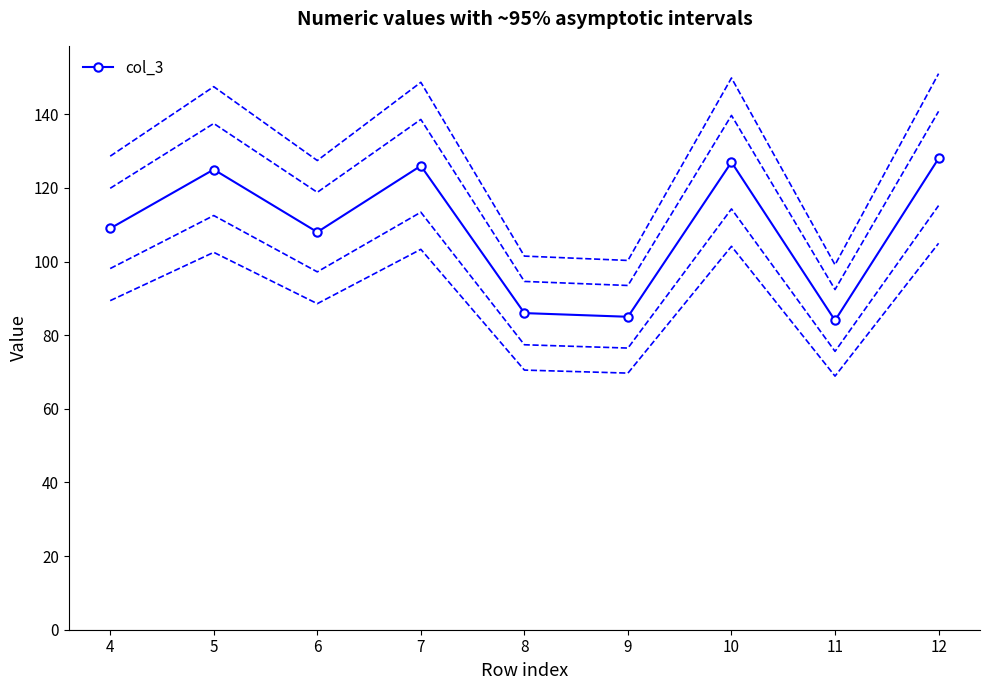

What is the difference between the maximum and minimum values?

44